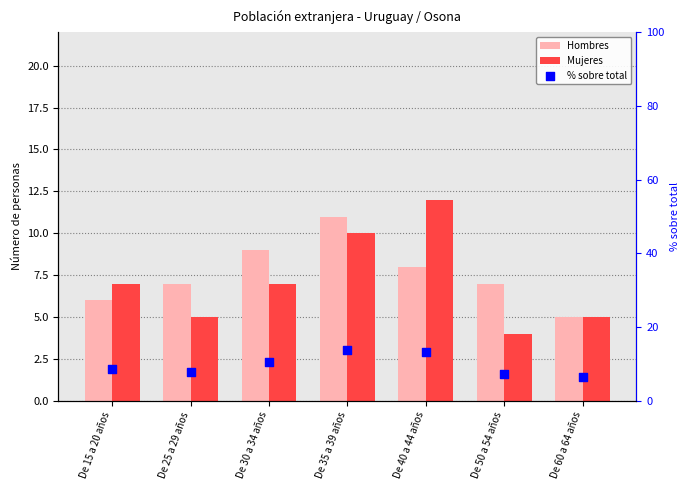

Which series has the widest spread of Y values?

Mujeres